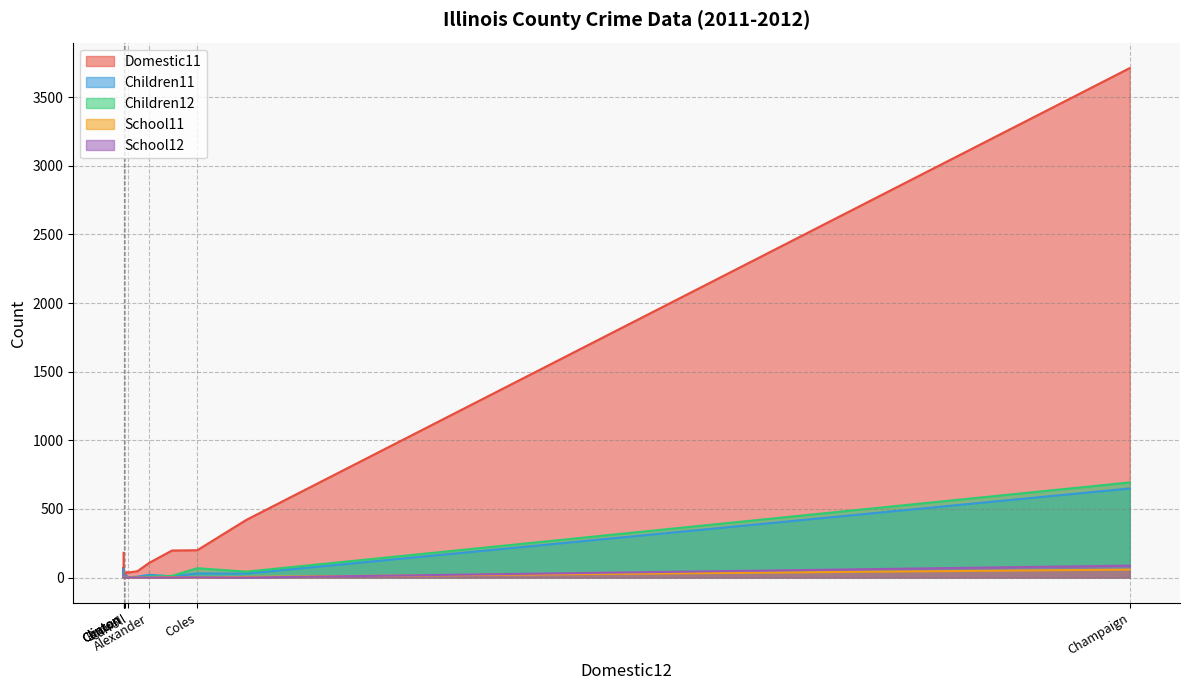

Which category has the lowest value in the Children12 series?

Bond